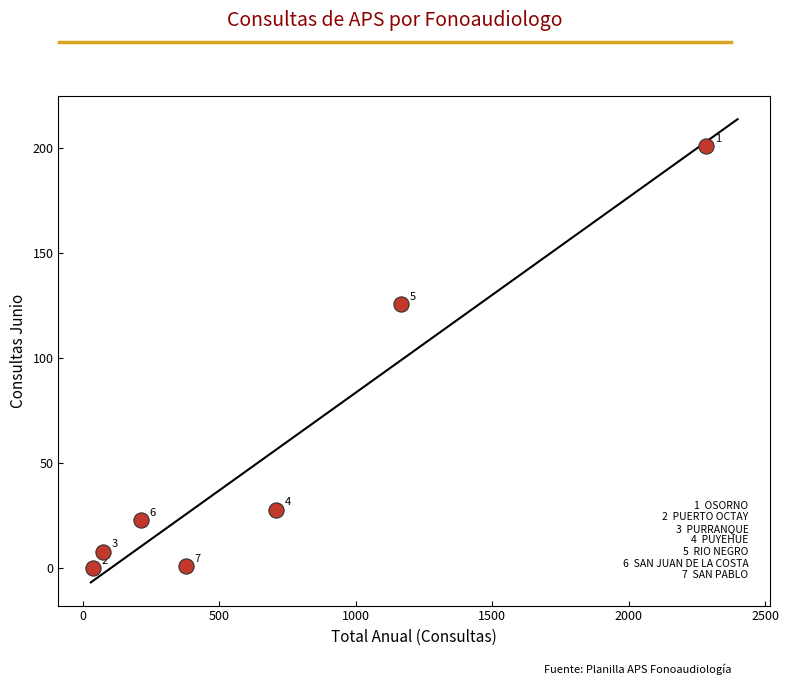

What Y value in the scatter plot is closest to 100?

126